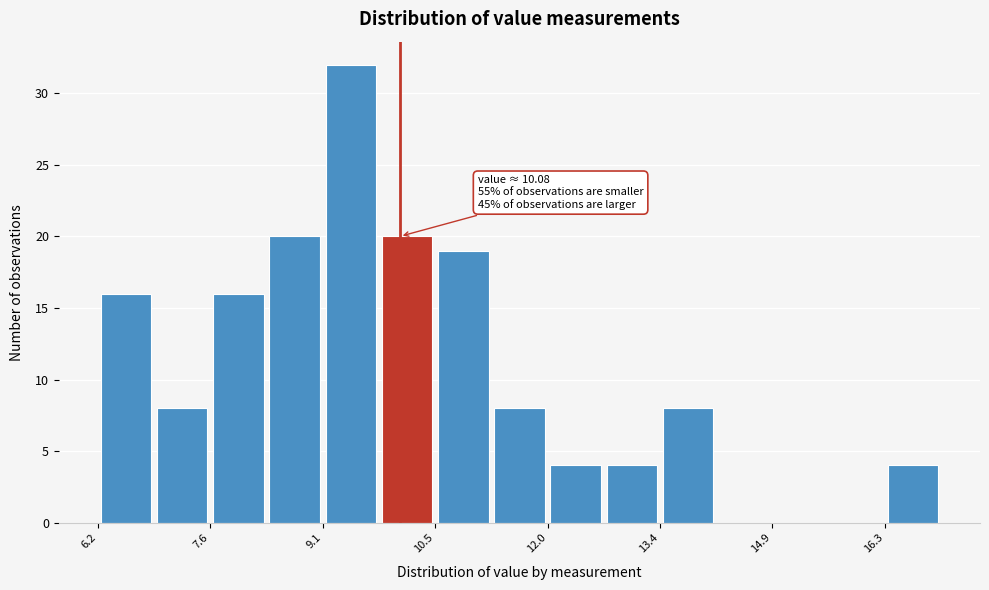

Read against the x-axis, roughly where is the centre of the tallest bar?

9.4